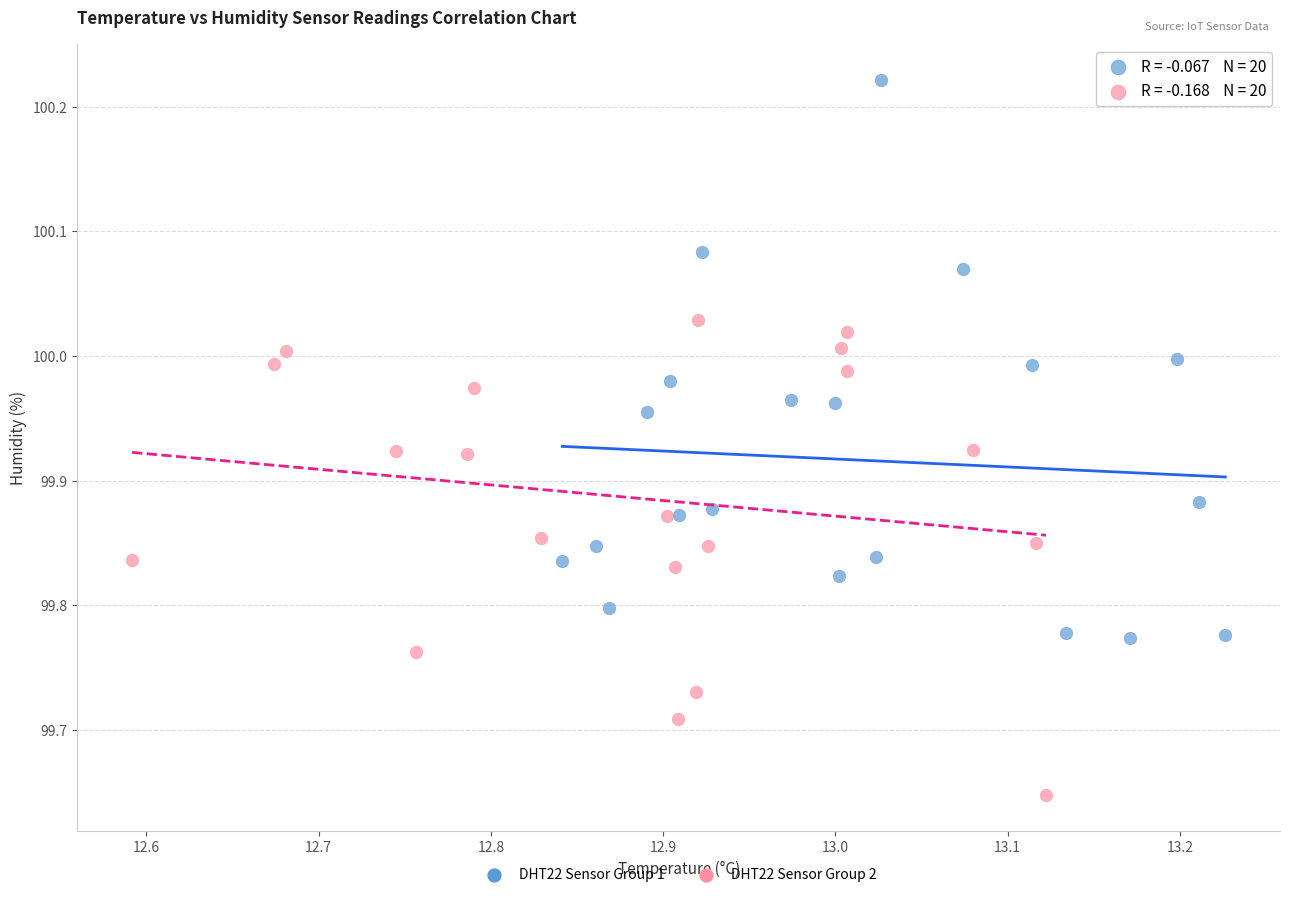

Which series has the largest Y range (max minus min)?

DHT22 Sensor Group 1